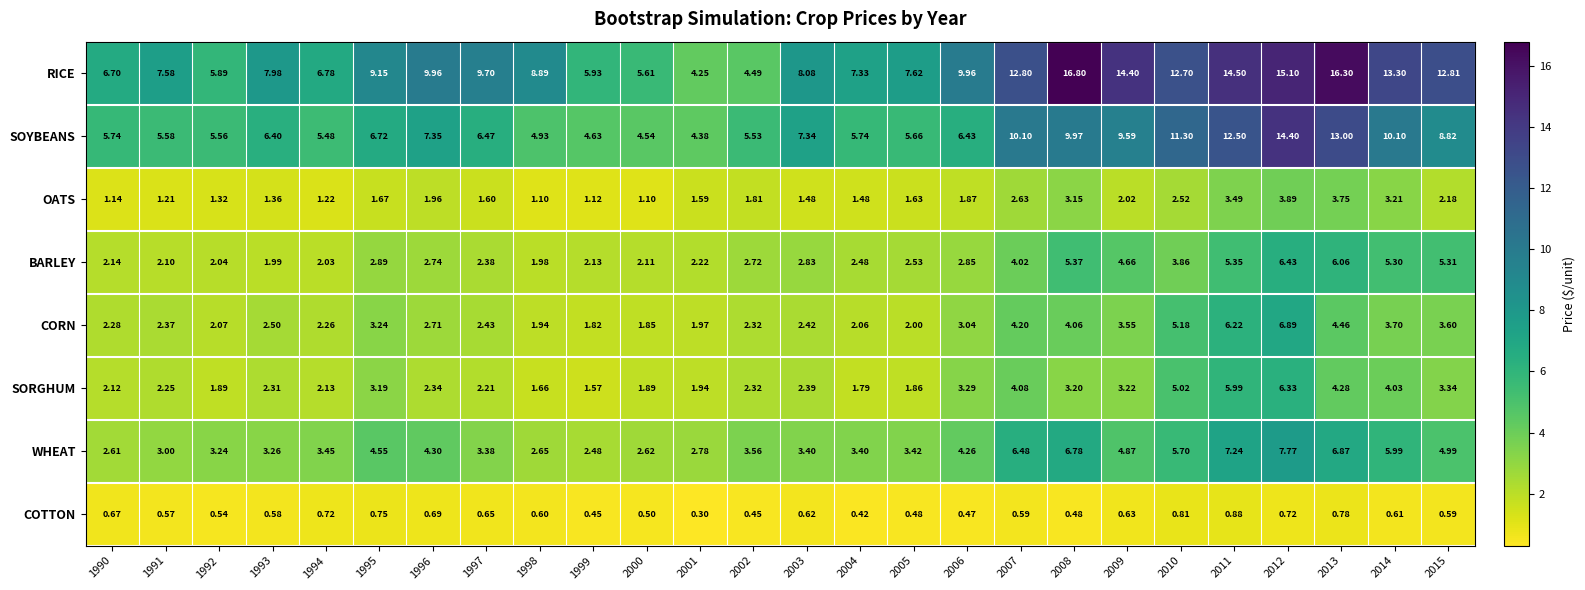

How many categories are shown in the chart?

26